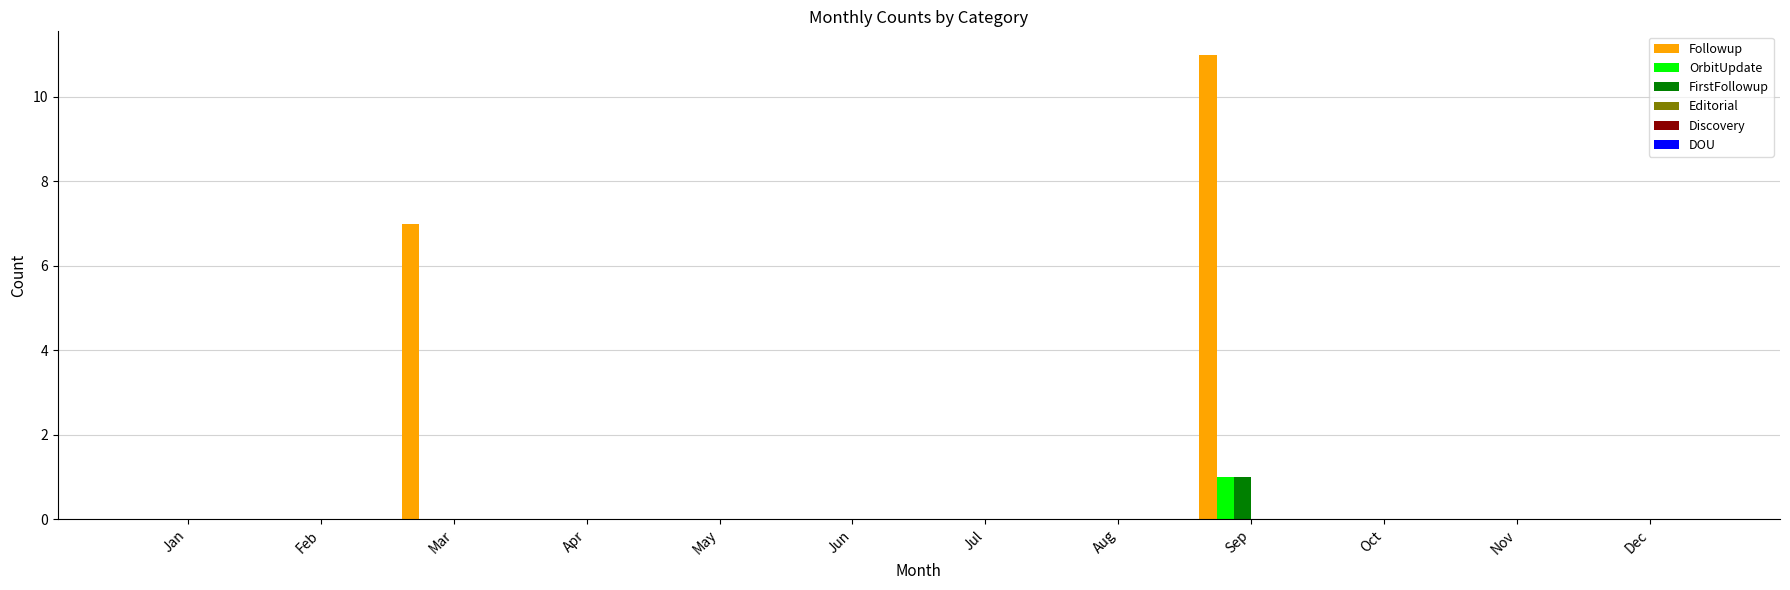

What is the maximum value shown in the chart?

11